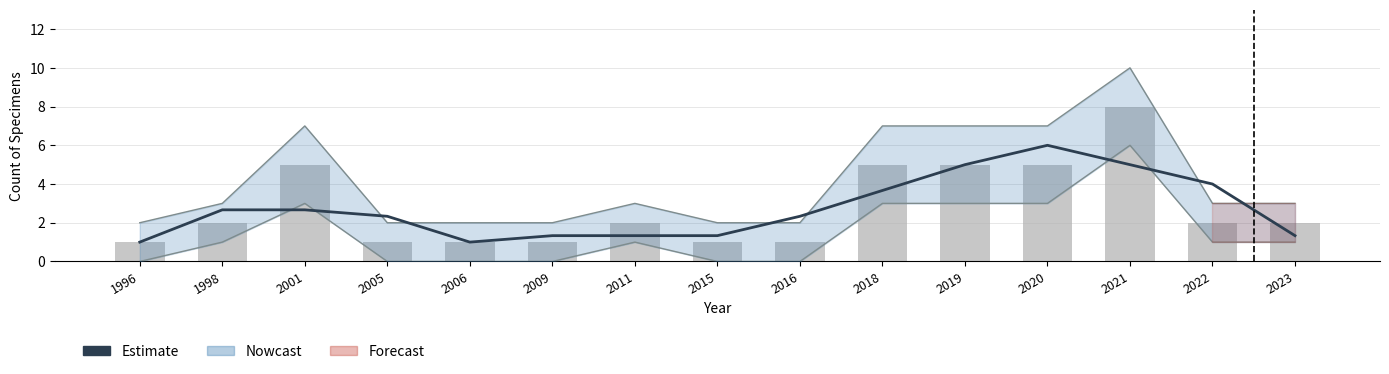

Rank the series by their average value, from highest to lowest.

Count per Year, Estimate